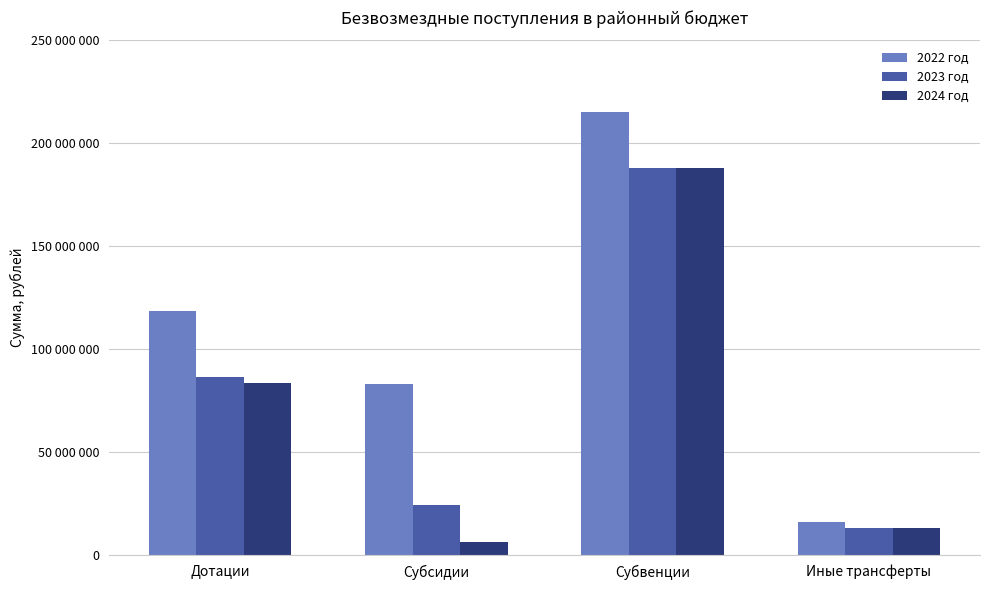

What is the value of the 2022 год bar at the 4th from the left?

15929219.2